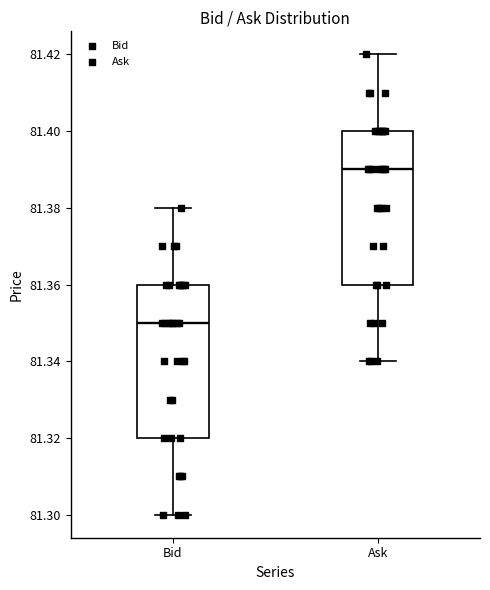

Reading left to right, read every box against the y-axis: the position of its median line, the range the box covers, and the ends of its whiskers. The values are not printed on the chart, so give them approximately, as read against the axis.

Bid: median 81.35, box 81.32 to 81.36, whiskers 81.30 to 81.38
Ask: median 81.39, box 81.36 to 81.40, whiskers 81.34 to 81.42